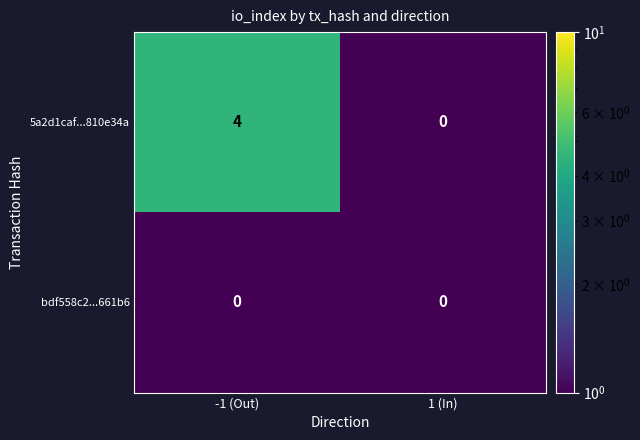

What is the maximum value for 5a2d1caf...810e34a?

4